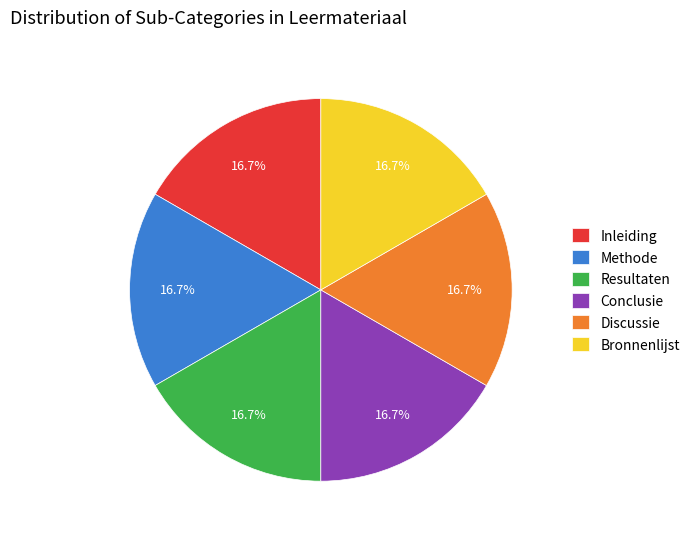

Is Inleiding the majority of the pie?

No